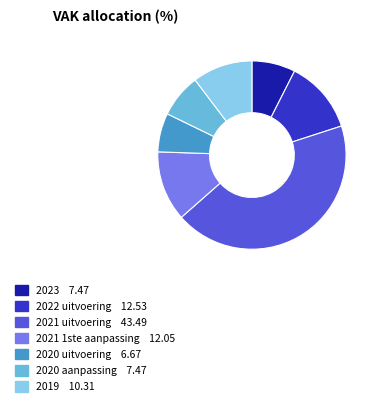

What is the largest slice in the pie chart?

2021 uitvoering